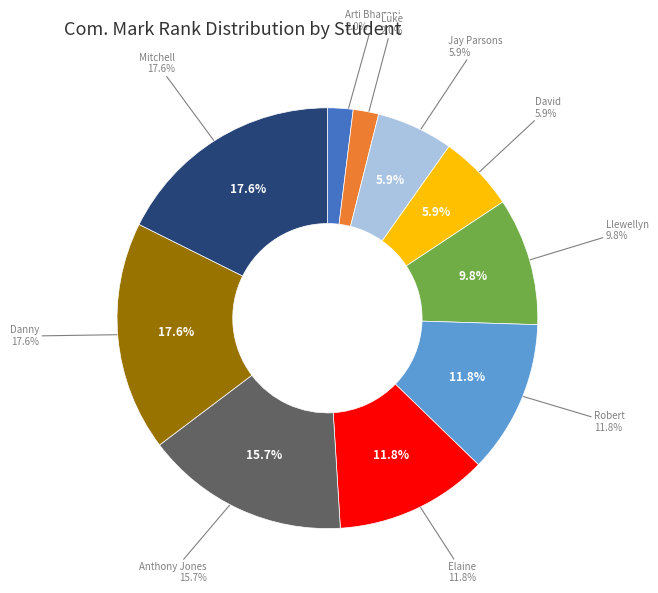

Between David Chi Shing Lam and Llewellyn James Robinson, which is larger?

Llewellyn James Robinson